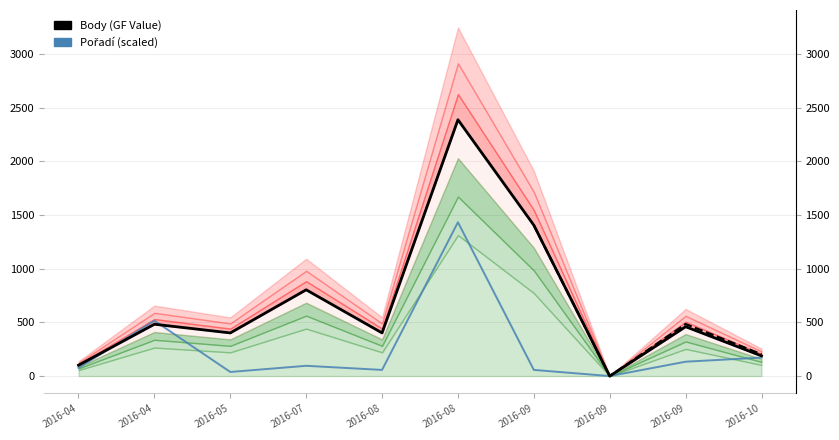

Where does the Body (GF Value) series first go above 460?

2016-04